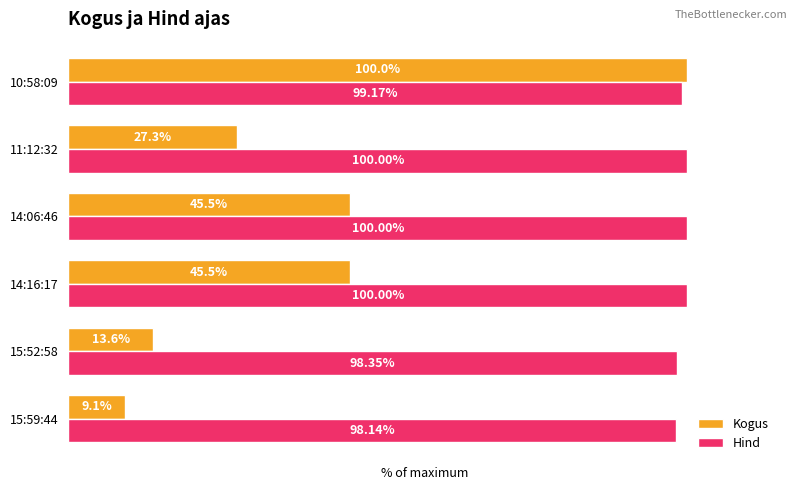

Which series has the widest spread of values?

Kogus